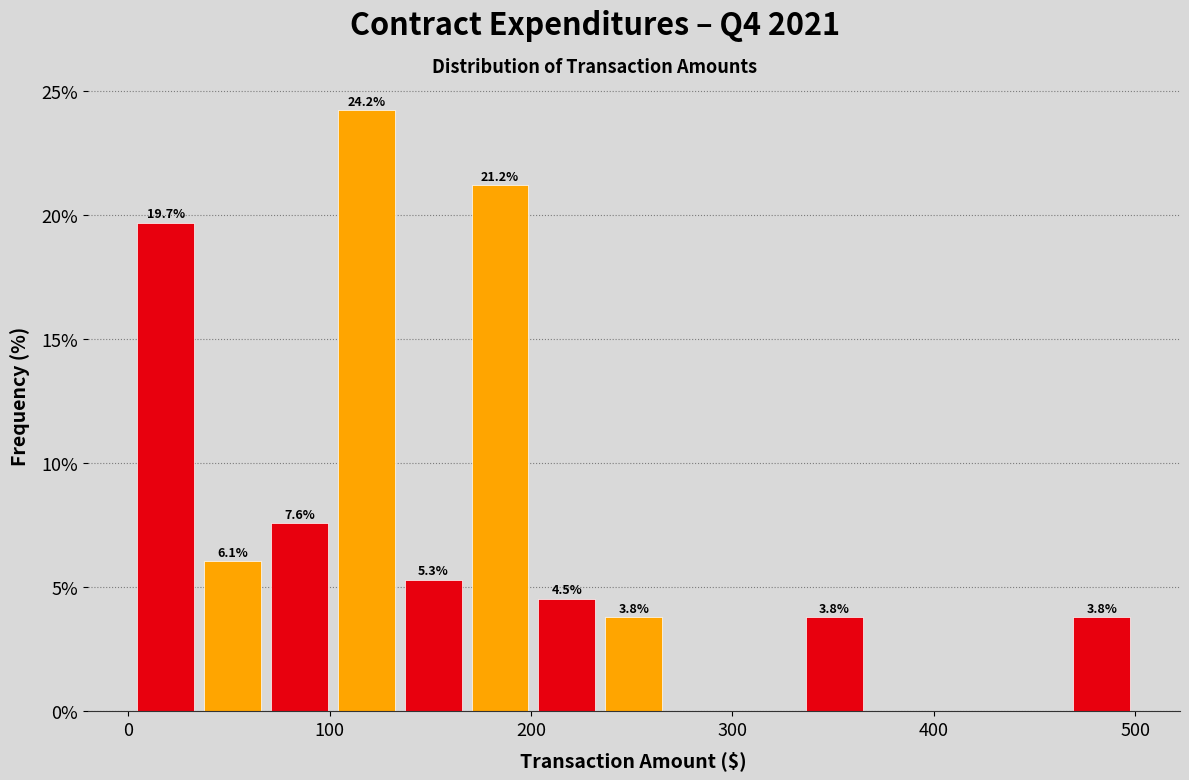

Around what value on the x-axis is the tallest bar? Give the approximate position of its centre, as read against the axis.

120